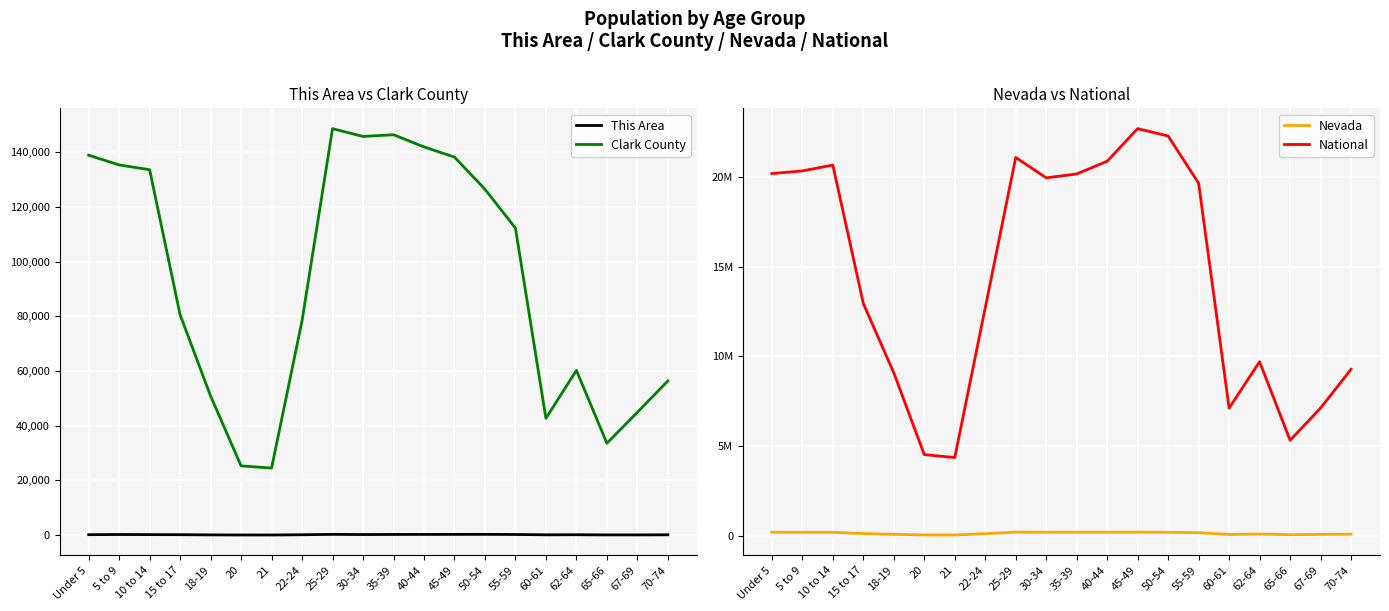

Reading right to left, list all the values displayed in this chart.

This Area: 103	63	63	125	97	215	261	249	237	228	190	259	120	31	36	70	141	165	207	144
Clark County: 56387	44911	33605	60250	42710	112302	126532	138281	142010	146476	145831	148694	78432	24504	25309	50875	80565	133660	135411	138982
Nevada: 82280	65888	49613	88535	62389	164575	182737	193790	191391	191652	190642	196644	107697	34258	35554	71320	111280	183173	183077	187478
National: 9278166	7115361	5319902	9704197	7113727	19664805	22298125	22708591	20890964	20179642	19962099	21101849	12712576	4354294	4519129	9086089	12954254	20677194	20348657	20201362